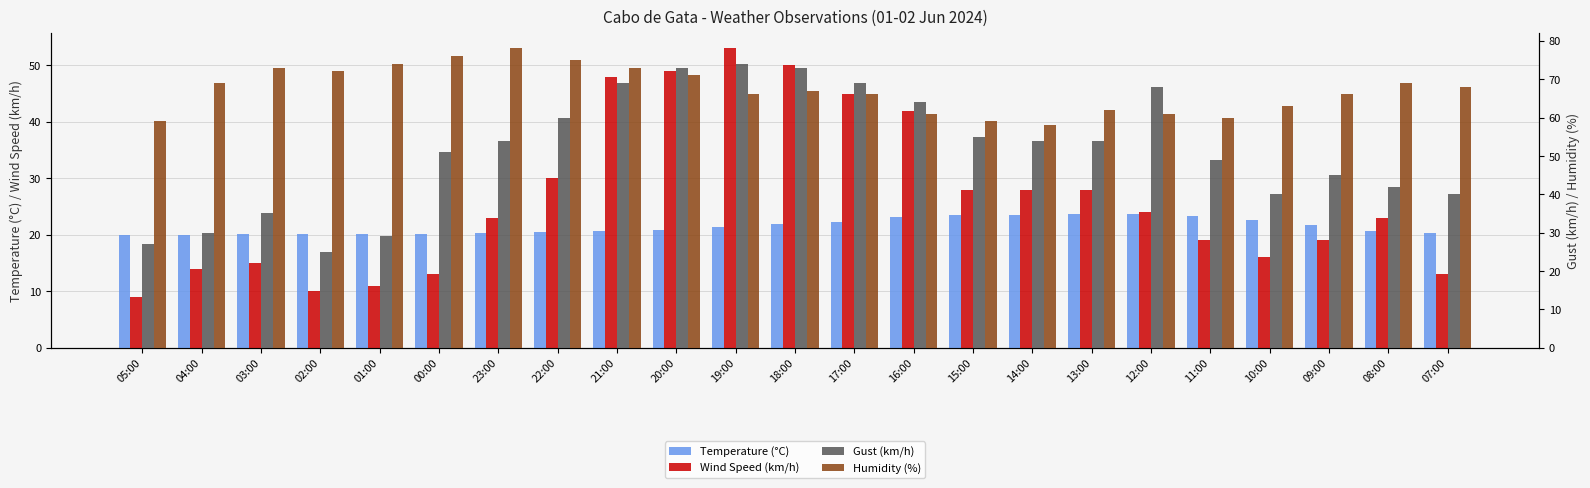

Reading left to right, transcribe all the data shown in this chart.

Temperature (°C): 05:00=20.0	04:00=19.9	03:00=20.1	02:00=20.1	01:00=20.1	00:00=20.2	23:00=20.4	22:00=20.5	21:00=20.7	20:00=20.9	19:00=21.4	18:00=21.9	17:00=22.2	16:00=23.2	15:00=23.5	14:00=23.5	13:00=23.6	12:00=23.6	11:00=23.3	10:00=22.7	09:00=21.8	08:00=20.7	07:00=20.4
Wind Speed (km/h): 05:00=9.0	04:00=14.0	03:00=15.0	02:00=10.0	01:00=11.0	00:00=13.0	23:00=23.0	22:00=30.0	21:00=48.0	20:00=49.0	19:00=53.0	18:00=50.0	17:00=45.0	16:00=42.0	15:00=28.0	14:00=28.0	13:00=28.0	12:00=24.0	11:00=19.0	10:00=16.0	09:00=19.0	08:00=23.0	07:00=13.0
Gust (km/h): 05:00=27.0	04:00=30.0	03:00=35.0	02:00=25.0	01:00=29.0	00:00=51.0	23:00=54.0	22:00=60.0	21:00=69.0	20:00=73.0	19:00=74.0	18:00=73.0	17:00=69.0	16:00=64.0	15:00=55.0	14:00=54.0	13:00=54.0	12:00=68.0	11:00=49.0	10:00=40.0	09:00=45.0	08:00=42.0	07:00=40.0
Humidity (%): 05:00=59.0	04:00=69.0	03:00=73.0	02:00=72.0	01:00=74.0	00:00=76.0	23:00=78.0	22:00=75.0	21:00=73.0	20:00=71.0	19:00=66.0	18:00=67.0	17:00=66.0	16:00=61.0	15:00=59.0	14:00=58.0	13:00=62.0	12:00=61.0	11:00=60.0	10:00=63.0	09:00=66.0	08:00=69.0	07:00=68.0